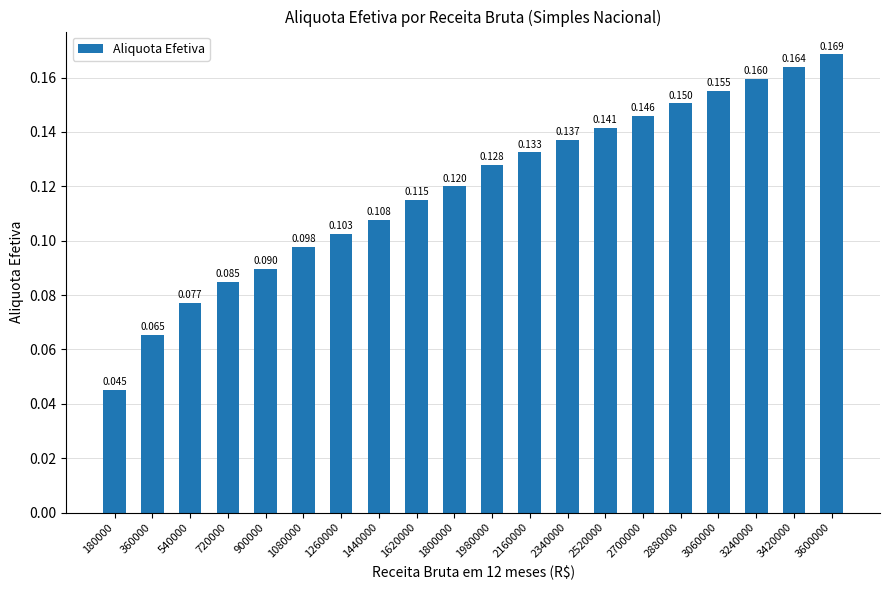

The value at 2340000 is 0.1. True or false?

False